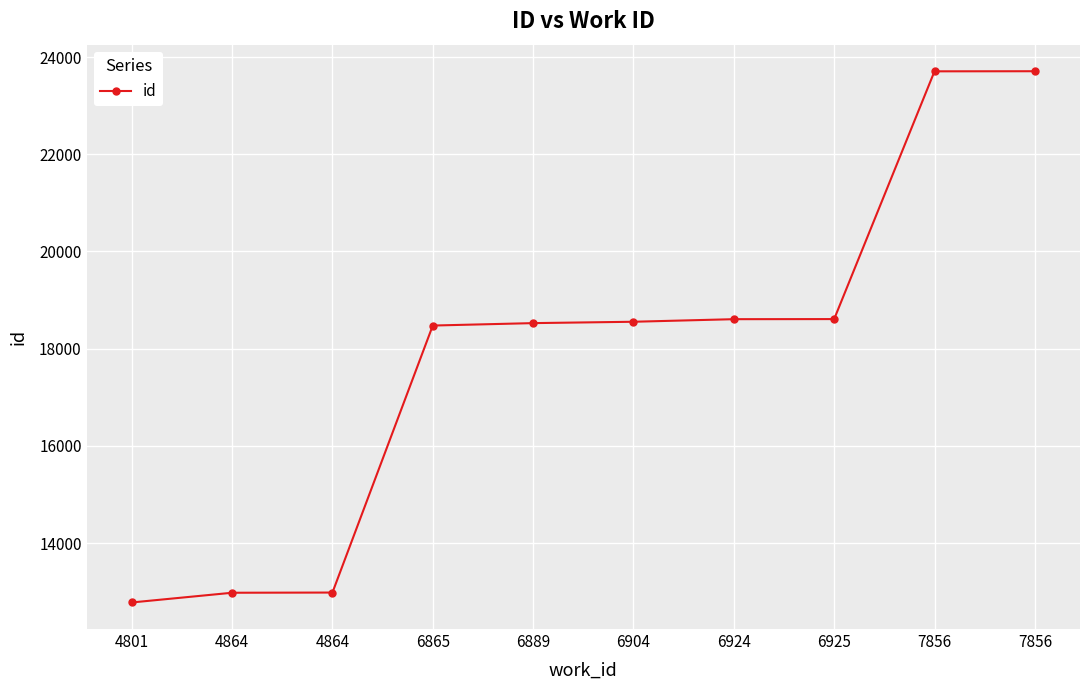

Which label corresponds to the smallest value in the chart?

4801